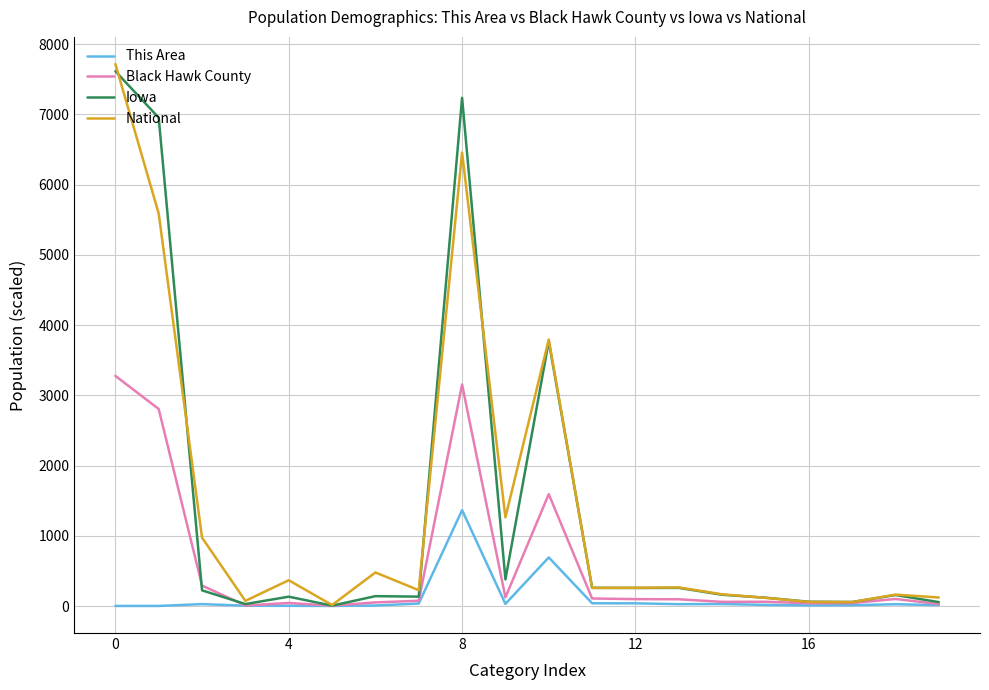

What is the maximum value shown in the chart?

7718.6